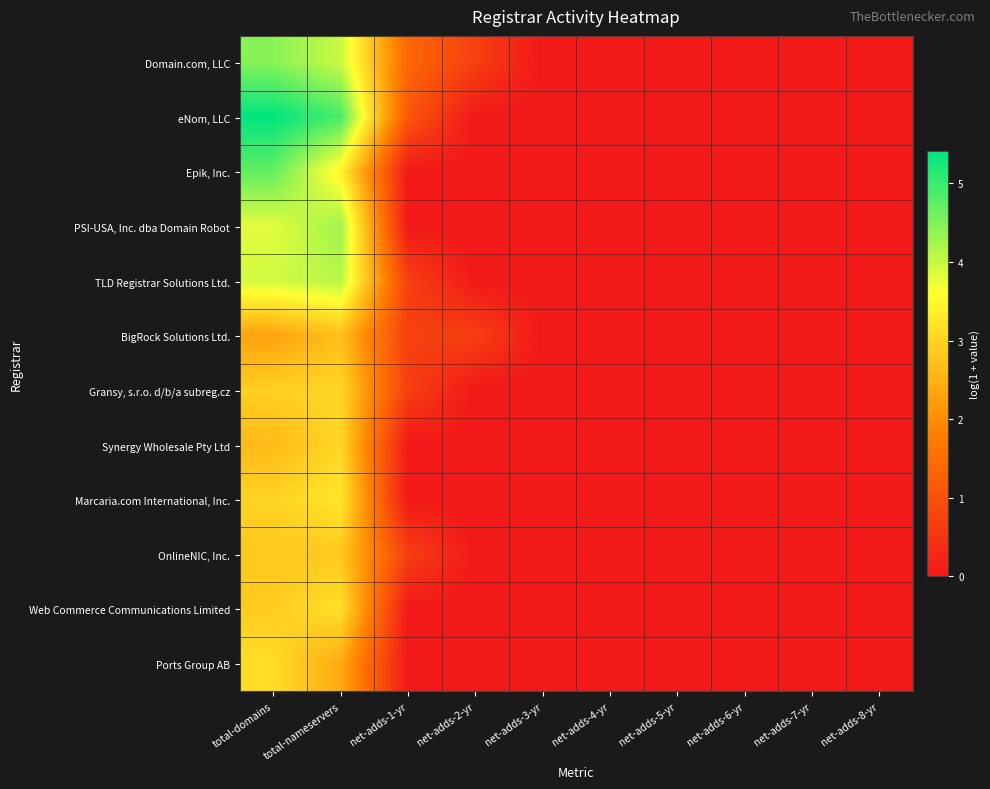

What is the total value across all series at total-nameservers?

41.2